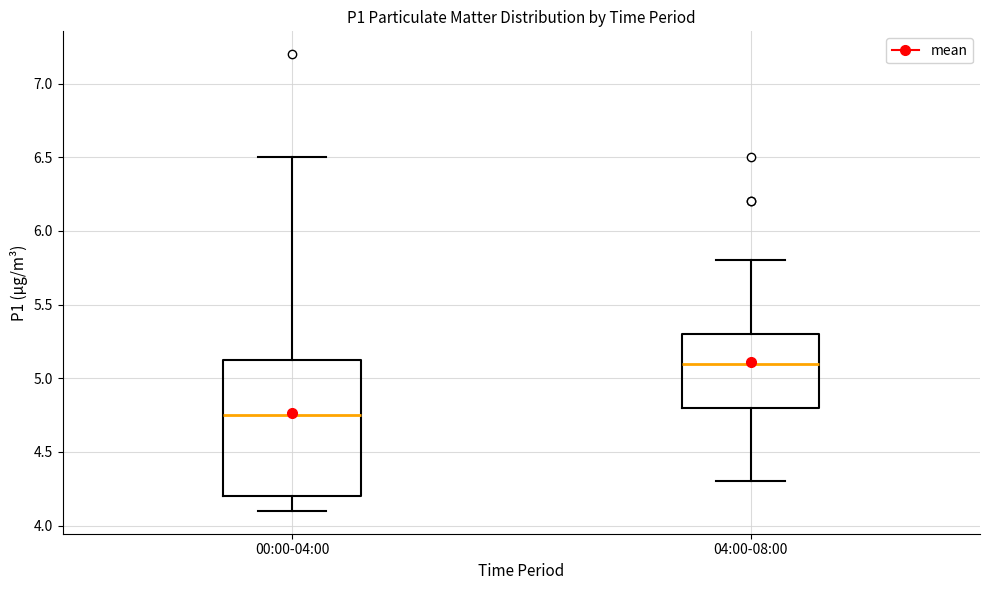

Which box's median line is the highest?

04:00-08:00